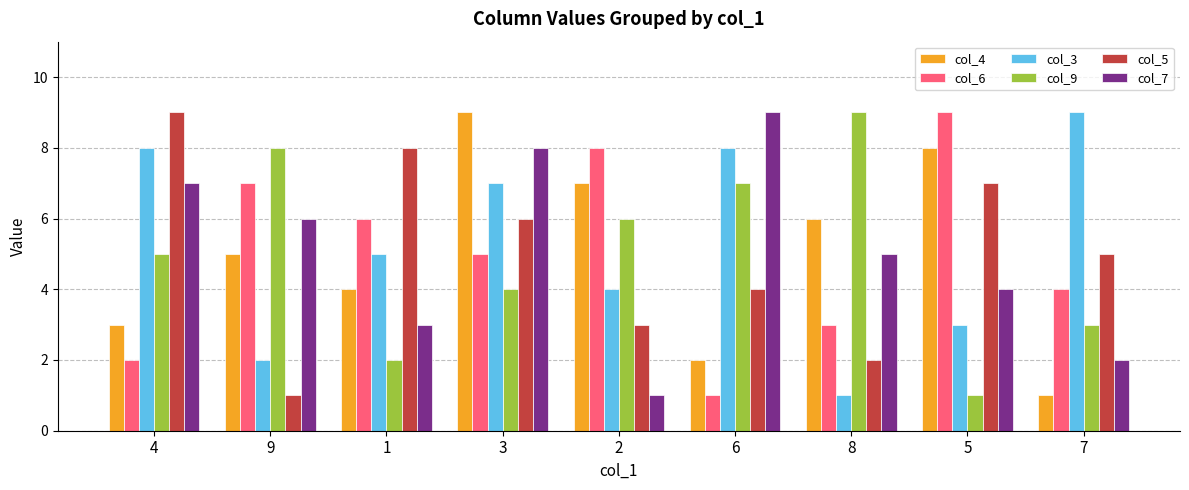

The value of col_9 at 1 is 2. True or false?

True